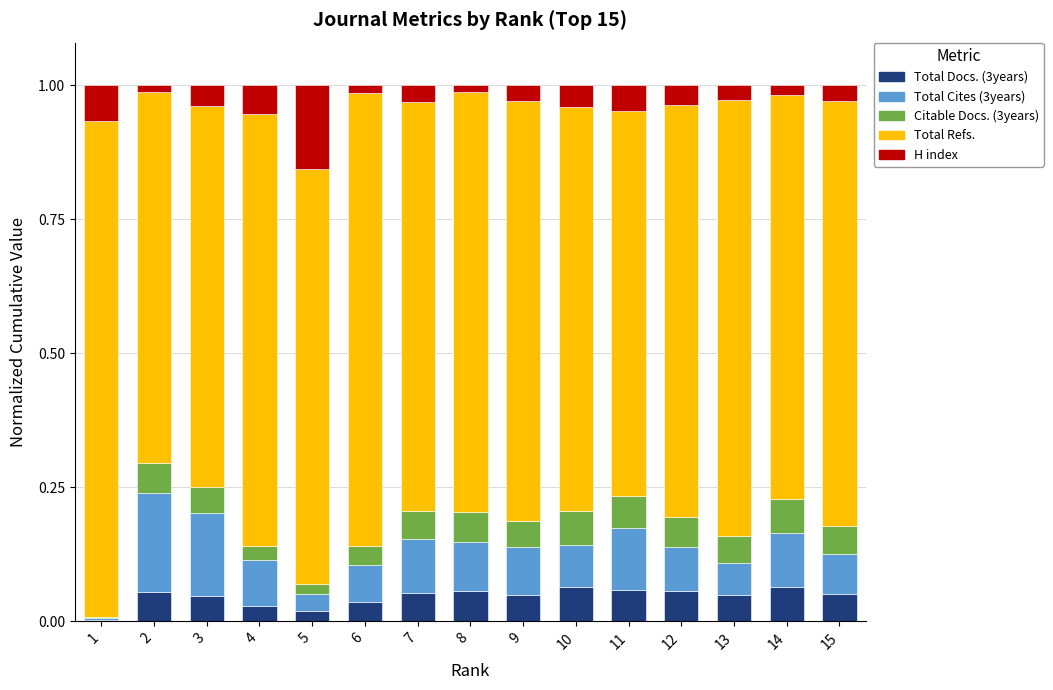

What are all the series names shown in the legend?

Total Docs. (3years), Total Cites (3years), Citable Docs. (3years), Total Refs., H index